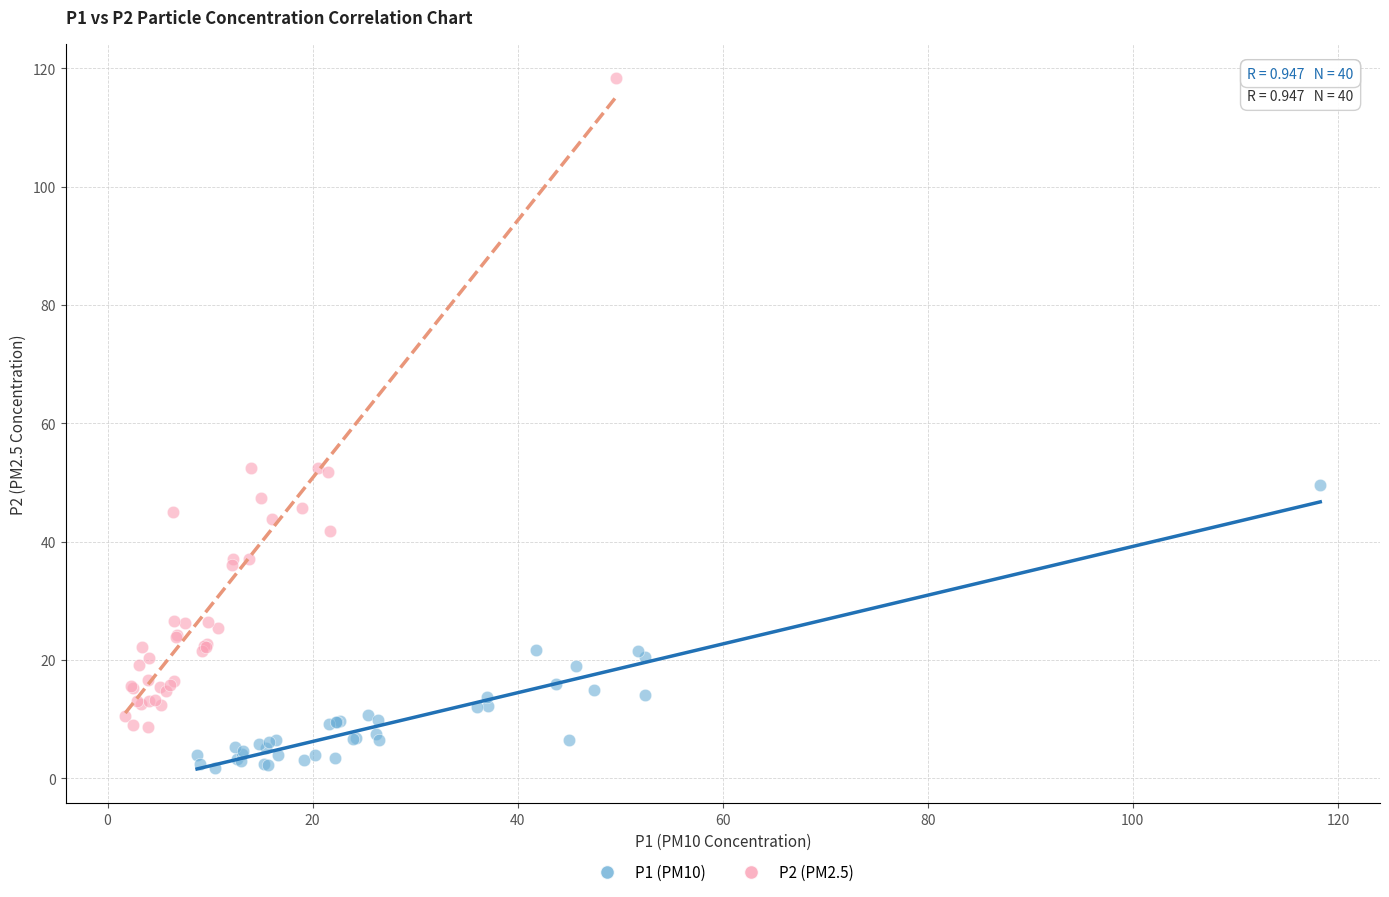

Which series has the largest Y range (max minus min)?

P2 (PM2.5)